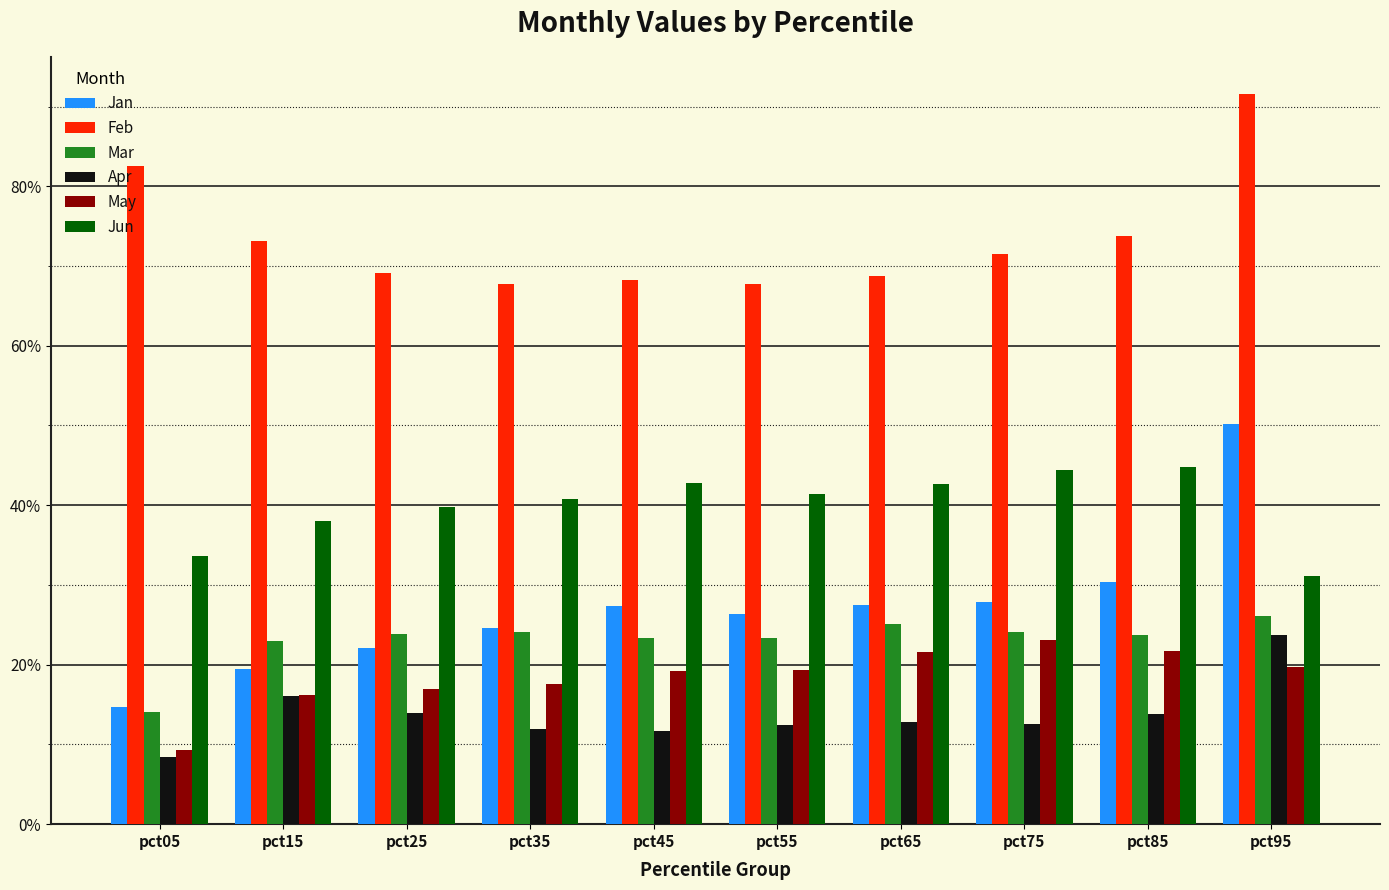

What is the value of the Feb bar at the 5th from the left?

0.7